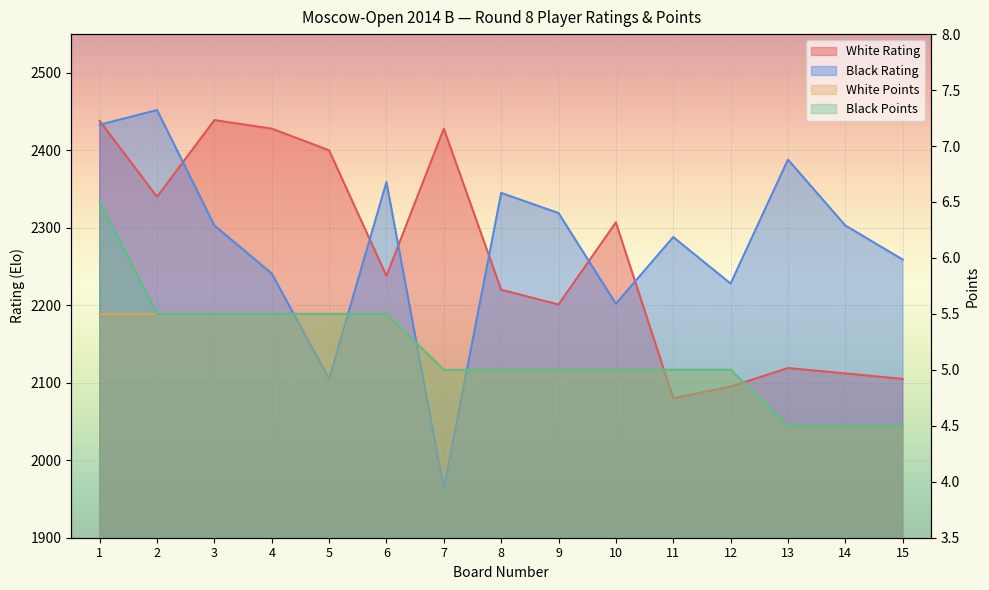

True or false: Black Rating and Black Points intersect in this chart.

False